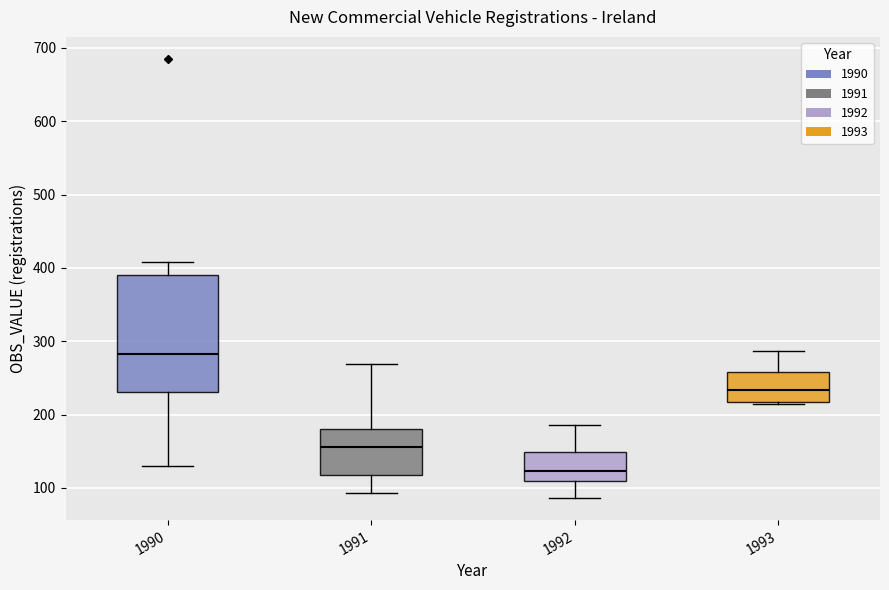

Where does the median line of the box at x = 1991 sit on the y-axis? The values are not printed on the chart, so give them approximately, as read against the axis.

160